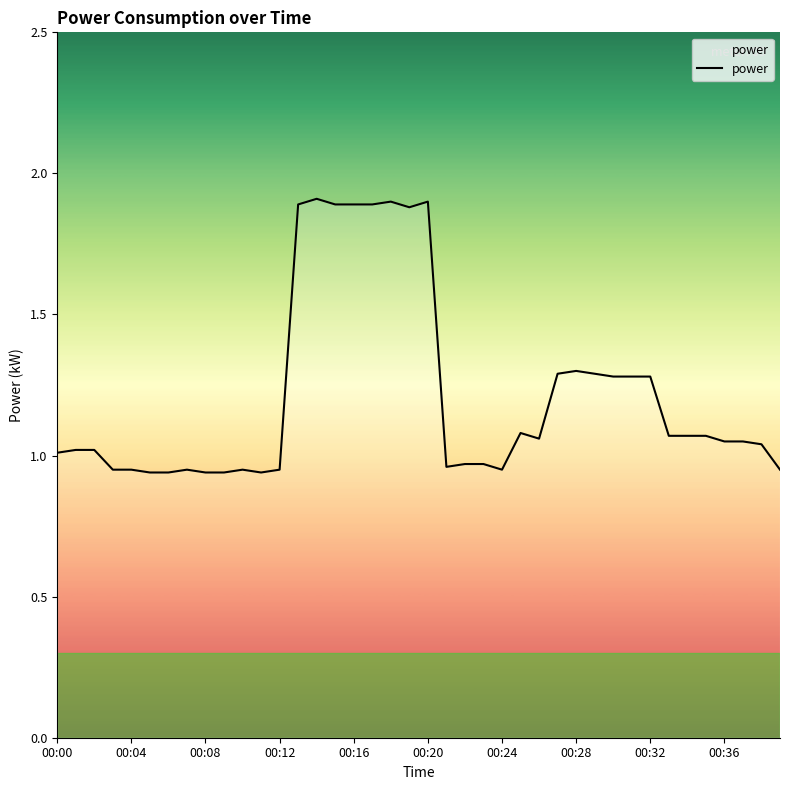

What is the minimum value shown in the chart?

0.9